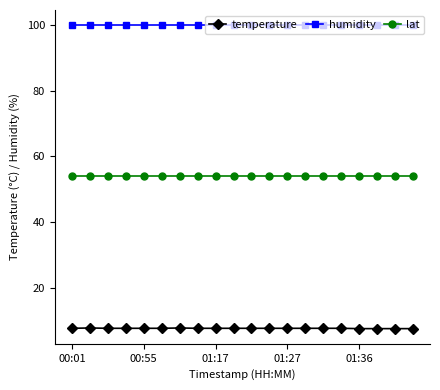

What is the value of the humidity point at the 7th from the left?

99.9